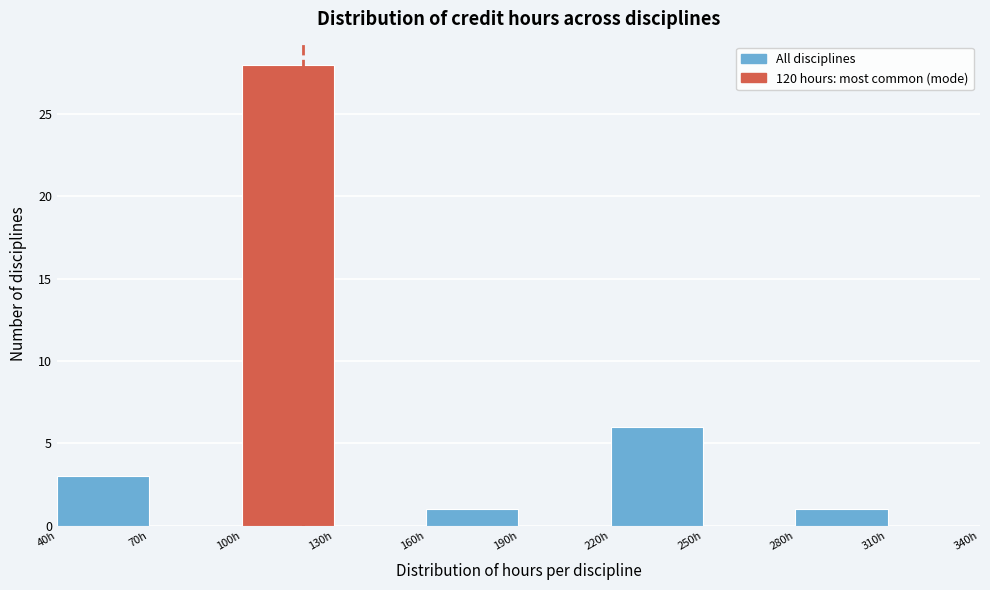

Reading left to right, transcribe this chart: for each bar, give the range it covers on the x-axis and its height. The values are not printed on the chart, so give them approximately, as read against the axis.

40 to 70: 3
70 to 100: 0
100 to 130: 28
130 to 160: 0
160 to 190: 1
190 to 220: 0
220 to 250: 6
250 to 280: 0
280 to 310: 1
310 to 340: 0